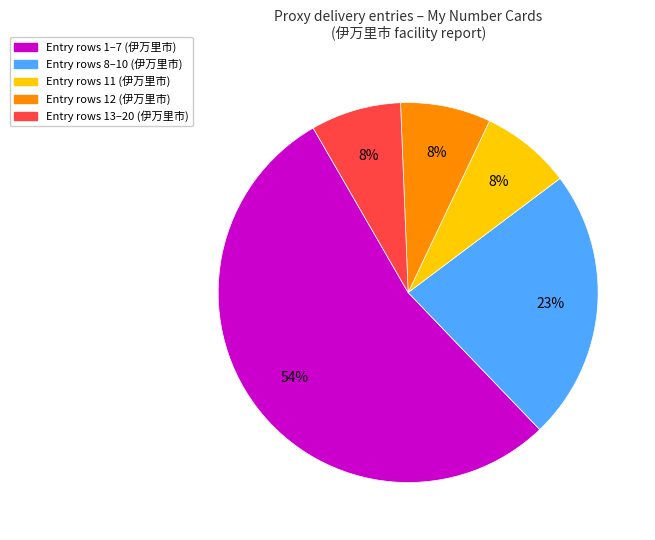

To the nearest percent, what is the difference between the largest and smallest slice percentages?

46%